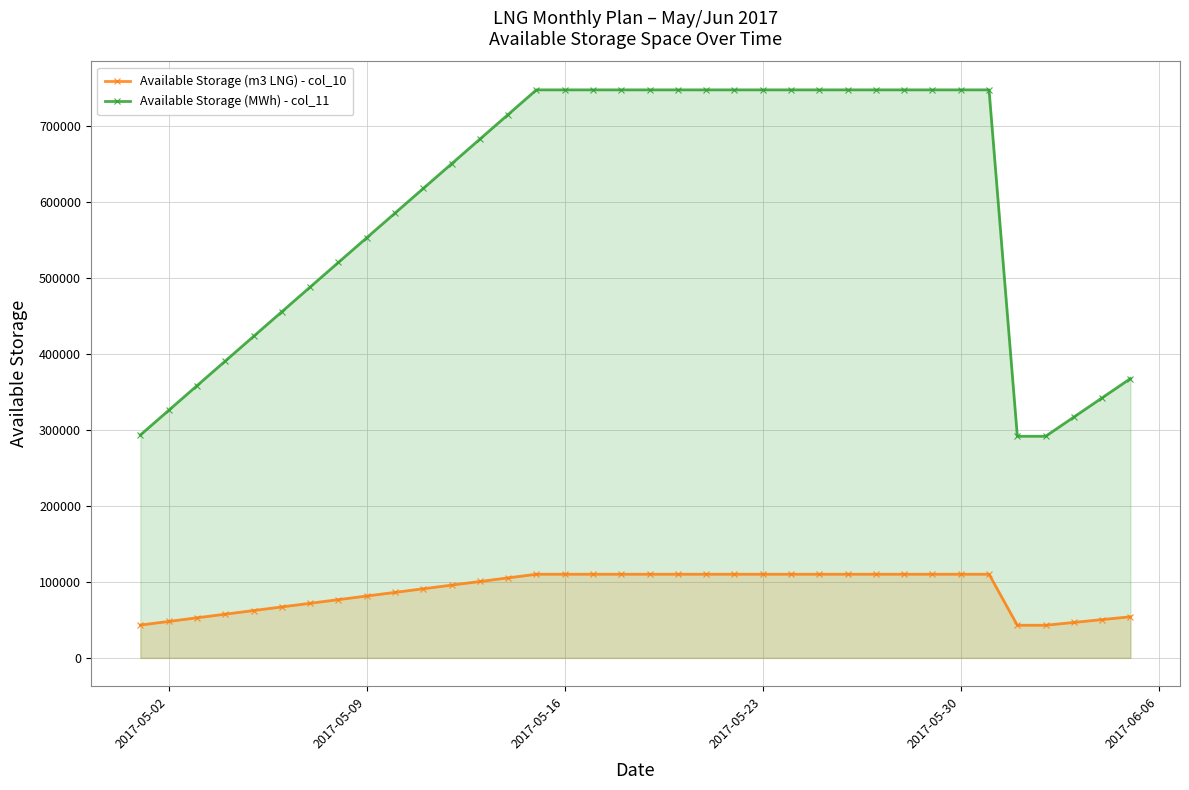

Is the value of Available Storage (m3 LNG) - col_10 at 2017-05-30 greater than the value of Available Storage (MWh) - col_11 at 2017-05-16?

No